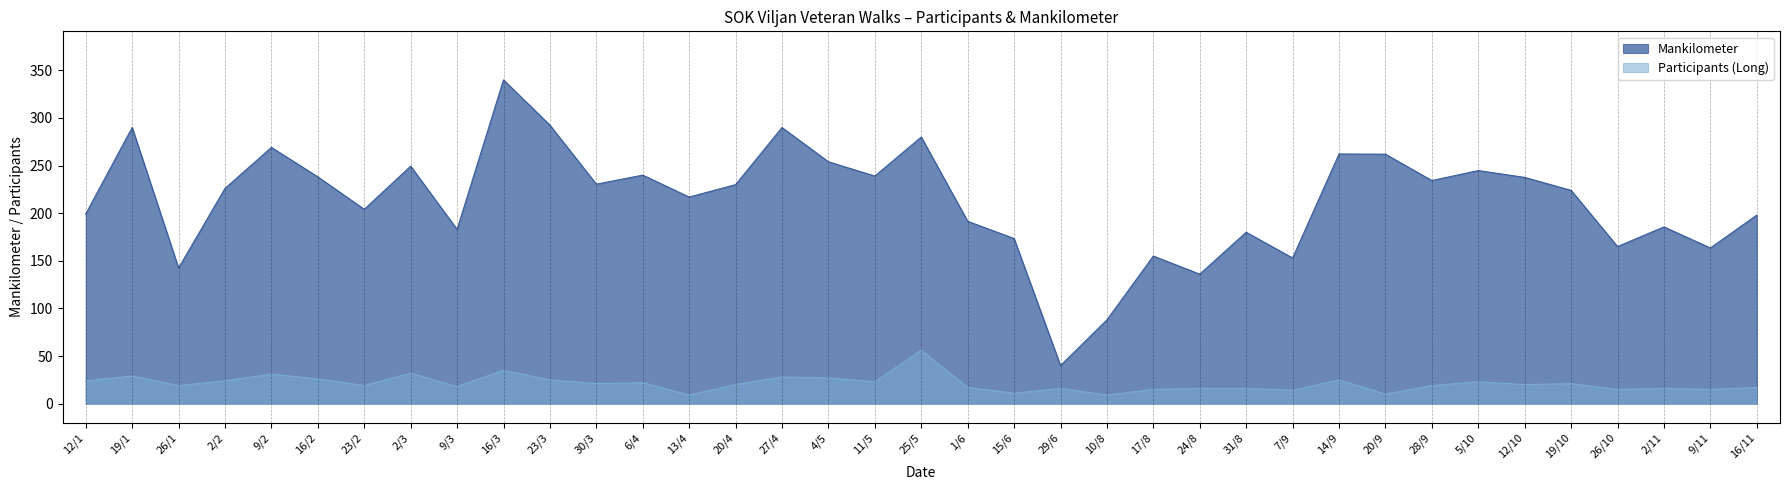

What is the difference between the second highest and minimum values in the Mankilometer series?

252.5